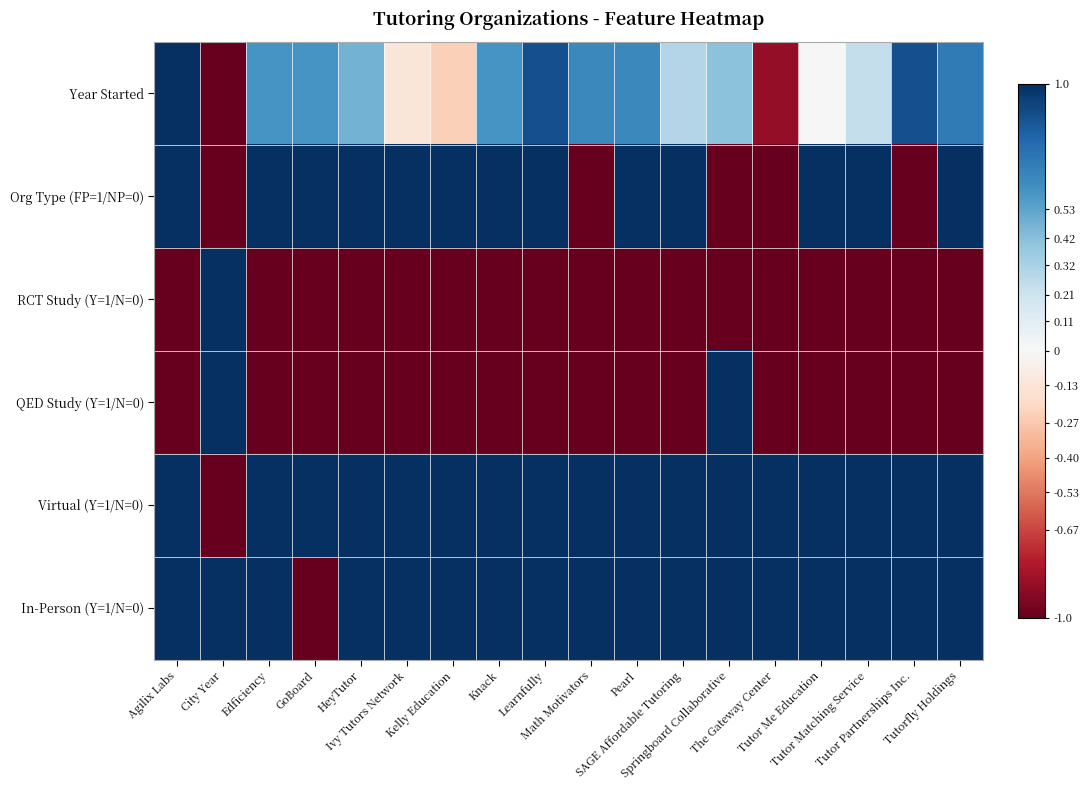

Reading left to right, extract all data points from this chart.

Year Started: Agilix Labs=1.0	City Year=-1.0	Edficiency=0.6	GoBoard=0.6	HeyTutor=0.5	Ivy Tutors Network=-0.1	Kelly Education=-0.2	Knack=0.6	Learnfully=0.9	Math Motivators=0.6	Pearl=0.6	SAGE Affordable Tutoring=0.3	Springboard Collaborative=0.4	The Gateway Center=-0.9	Tutor Me Education=0.0	Tutor Matching Service=0.2	Tutor Partnerships Inc.=0.9	Tutorfly Holdings=0.7
Org Type (FP=1/NP=0): Agilix Labs=1.0	City Year=-1.0	Edficiency=1.0	GoBoard=1.0	HeyTutor=1.0	Ivy Tutors Network=1.0	Kelly Education=1.0	Knack=1.0	Learnfully=1.0	Math Motivators=-1.0	Pearl=1.0	SAGE Affordable Tutoring=1.0	Springboard Collaborative=-1.0	The Gateway Center=-1.0	Tutor Me Education=1.0	Tutor Matching Service=1.0	Tutor Partnerships Inc.=-1.0	Tutorfly Holdings=1.0
RCT Study (Y=1/N=0): Agilix Labs=-1.0	City Year=1.0	Edficiency=-1.0	GoBoard=-1.0	HeyTutor=-1.0	Ivy Tutors Network=-1.0	Kelly Education=-1.0	Knack=-1.0	Learnfully=-1.0	Math Motivators=-1.0	Pearl=-1.0	SAGE Affordable Tutoring=-1.0	Springboard Collaborative=-1.0	The Gateway Center=-1.0	Tutor Me Education=-1.0	Tutor Matching Service=-1.0	Tutor Partnerships Inc.=-1.0	Tutorfly Holdings=-1.0
QED Study (Y=1/N=0): Agilix Labs=-1.0	City Year=1.0	Edficiency=-1.0	GoBoard=-1.0	HeyTutor=-1.0	Ivy Tutors Network=-1.0	Kelly Education=-1.0	Knack=-1.0	Learnfully=-1.0	Math Motivators=-1.0	Pearl=-1.0	SAGE Affordable Tutoring=-1.0	Springboard Collaborative=1.0	The Gateway Center=-1.0	Tutor Me Education=-1.0	Tutor Matching Service=-1.0	Tutor Partnerships Inc.=-1.0	Tutorfly Holdings=-1.0
Virtual (Y=1/N=0): Agilix Labs=1.0	City Year=-1.0	Edficiency=1.0	GoBoard=1.0	HeyTutor=1.0	Ivy Tutors Network=1.0	Kelly Education=1.0	Knack=1.0	Learnfully=1.0	Math Motivators=1.0	Pearl=1.0	SAGE Affordable Tutoring=1.0	Springboard Collaborative=1.0	The Gateway Center=1.0	Tutor Me Education=1.0	Tutor Matching Service=1.0	Tutor Partnerships Inc.=1.0	Tutorfly Holdings=1.0
In-Person (Y=1/N=0): Agilix Labs=1.0	City Year=1.0	Edficiency=1.0	GoBoard=-1.0	HeyTutor=1.0	Ivy Tutors Network=1.0	Kelly Education=1.0	Knack=1.0	Learnfully=1.0	Math Motivators=1.0	Pearl=1.0	SAGE Affordable Tutoring=1.0	Springboard Collaborative=1.0	The Gateway Center=1.0	Tutor Me Education=1.0	Tutor Matching Service=1.0	Tutor Partnerships Inc.=1.0	Tutorfly Holdings=1.0